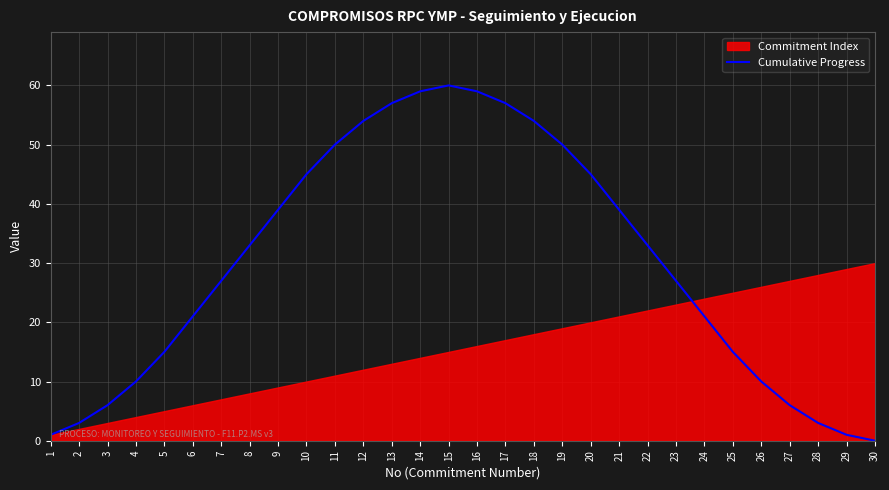

True or false: Cumulative Progress has a value of 39 at 21.

True